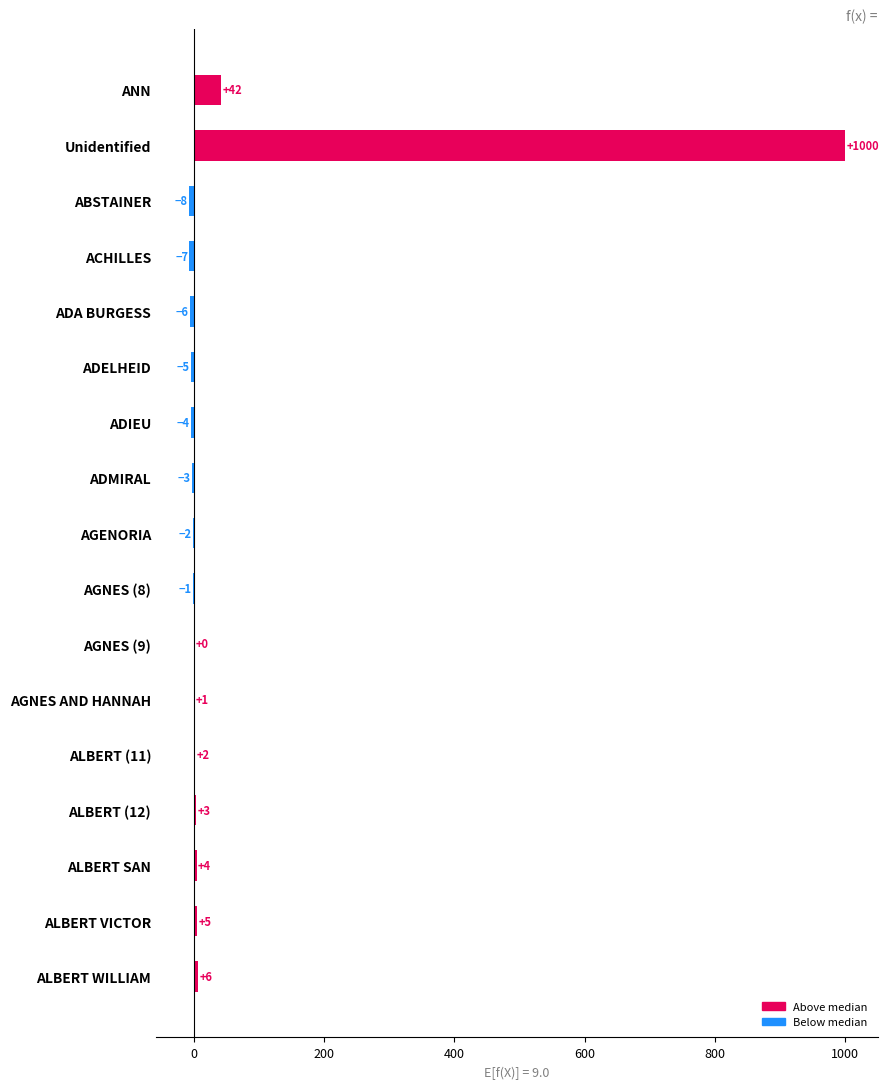

Are the bars horizontal?

Yes